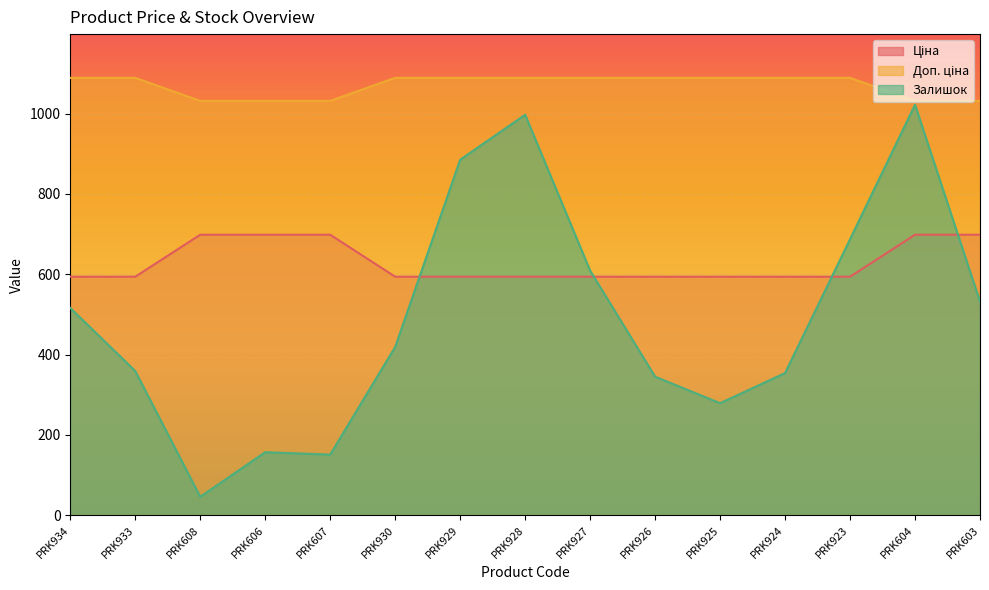

What is the lowest value of the Залишок series?

46.0